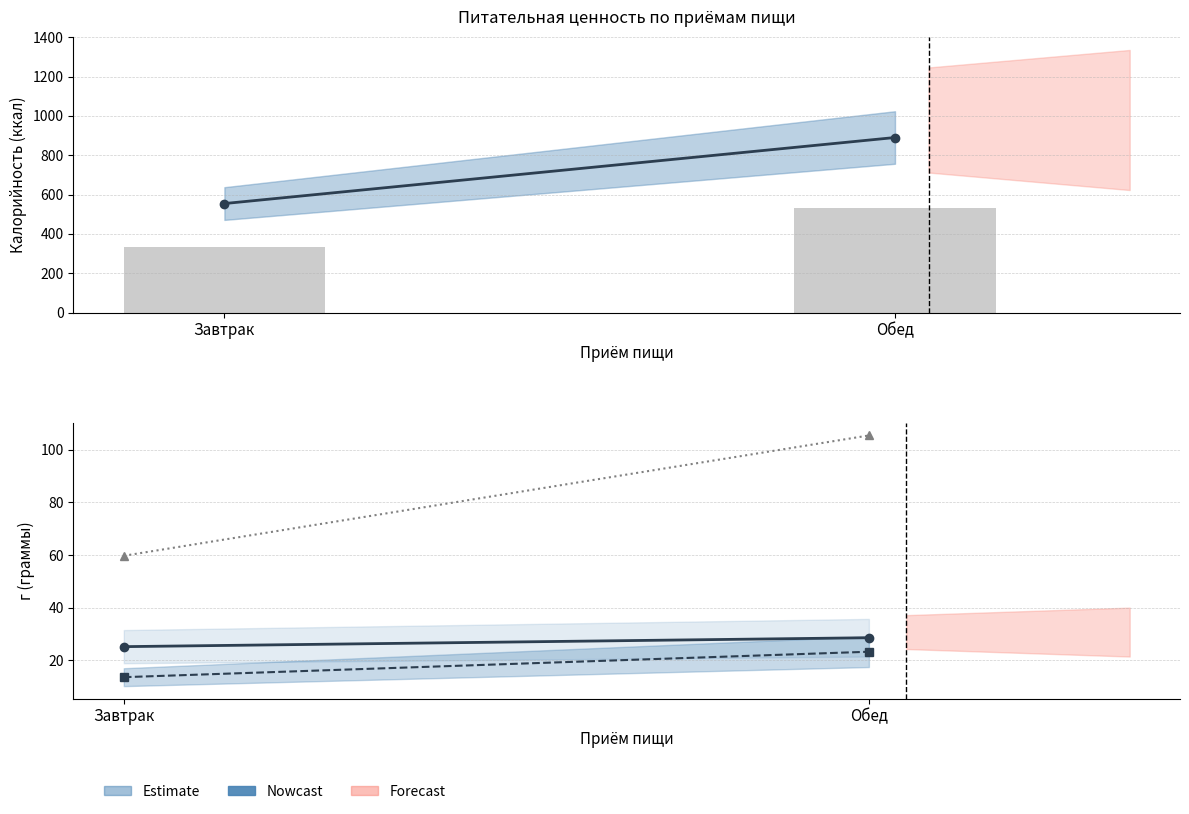

What value does the Углеводы series have at Завтрак?

59.7